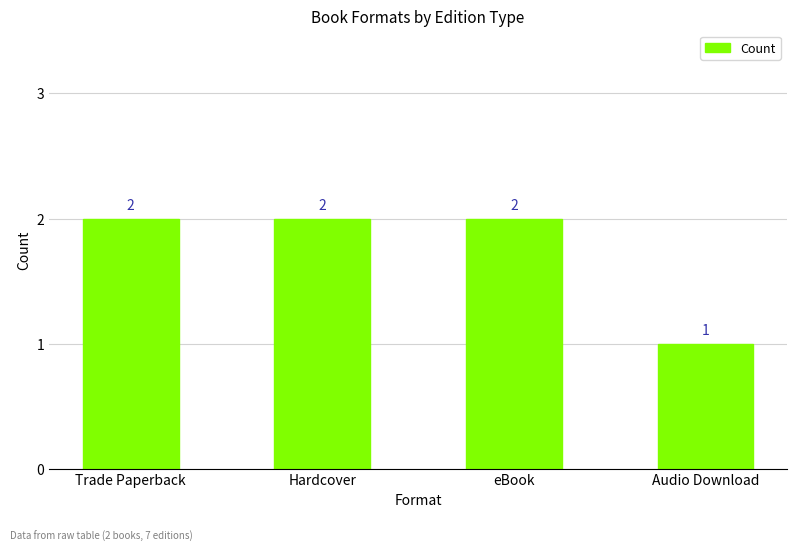

How many values are between 2 and 3?

3